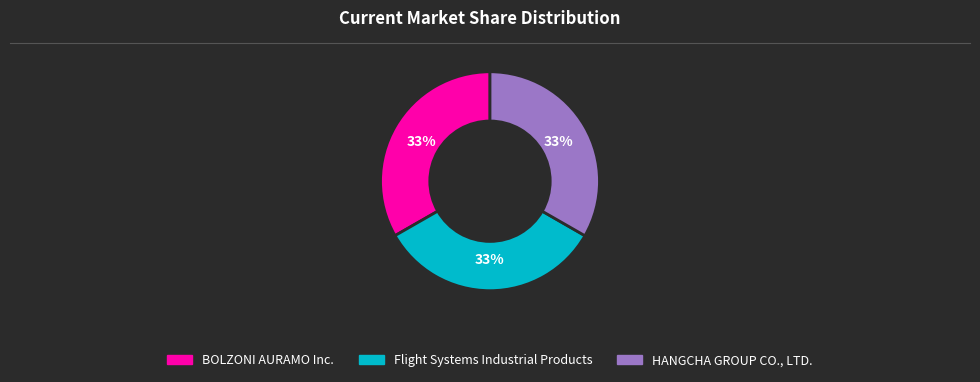

What percentage is the HANGCHA GROUP CO., LTD. slice, to the nearest percent?

33%